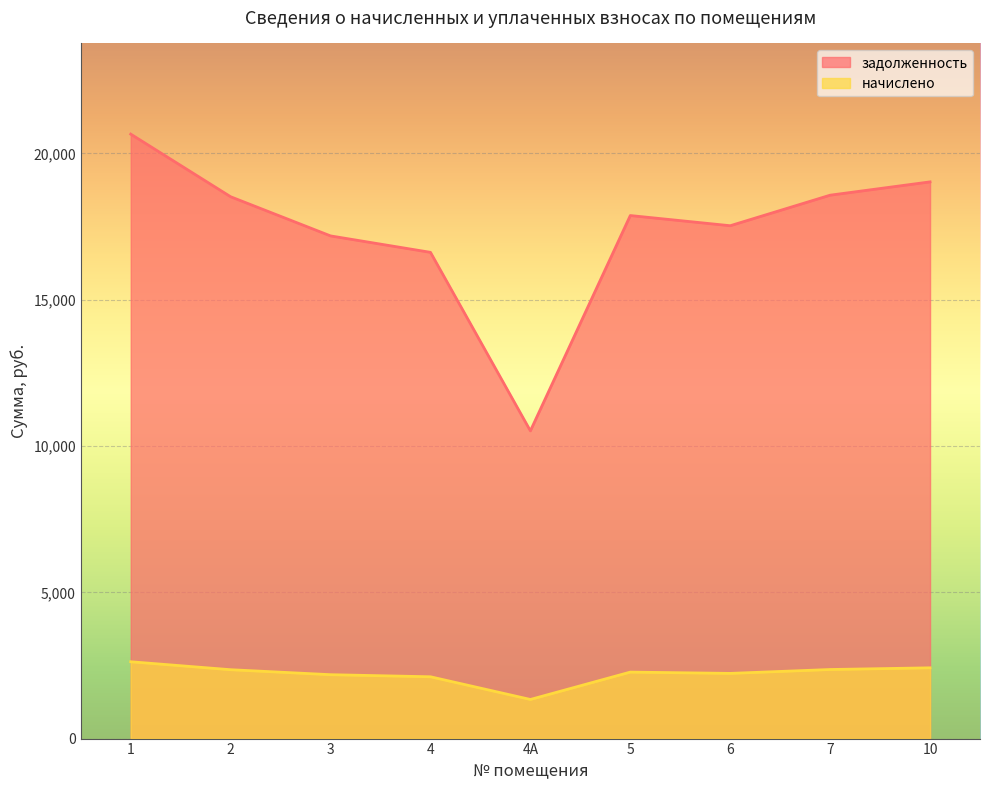

True or false: начислено and задолженность cross at least once.

False